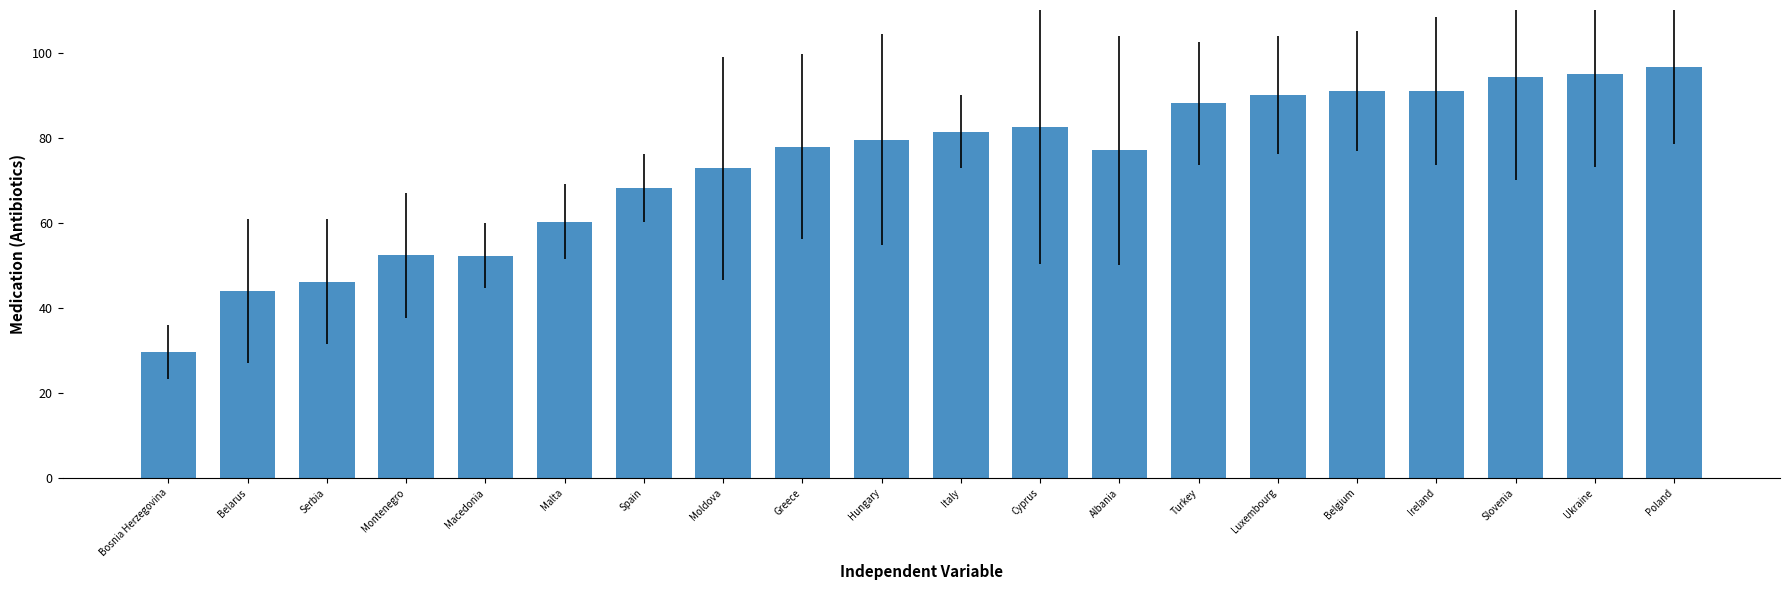

What is the greatest value displayed?

96.5